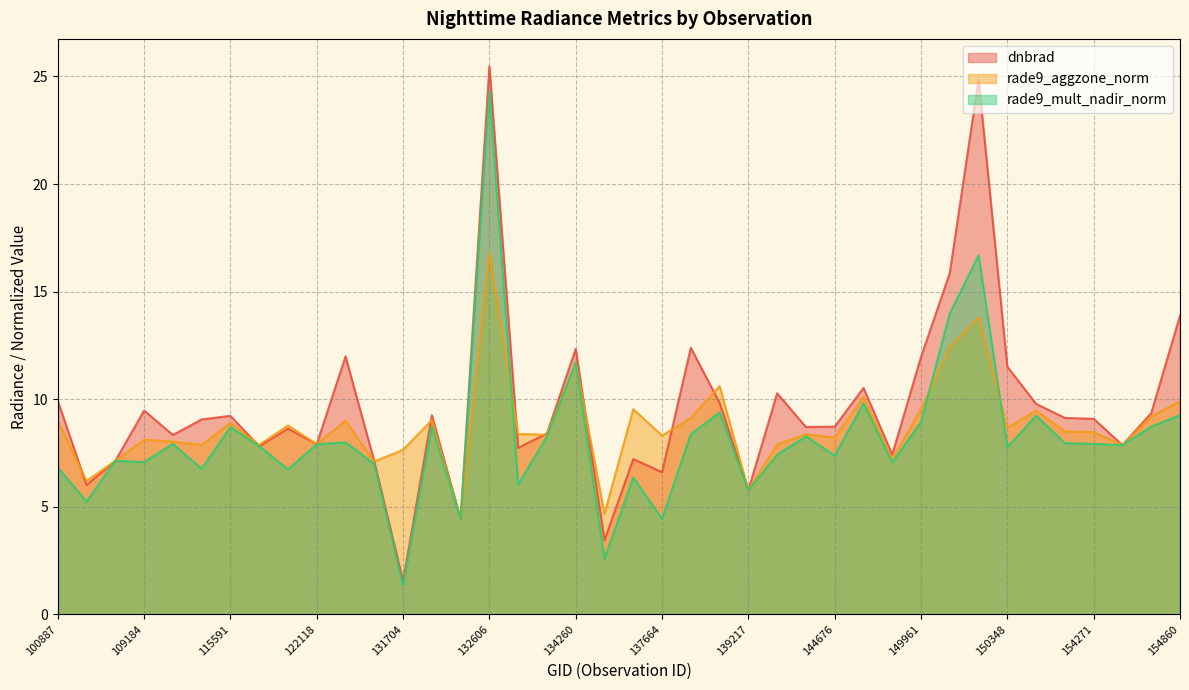

Where does the rade9_mult_nadir_norm series first go above 7?

104431